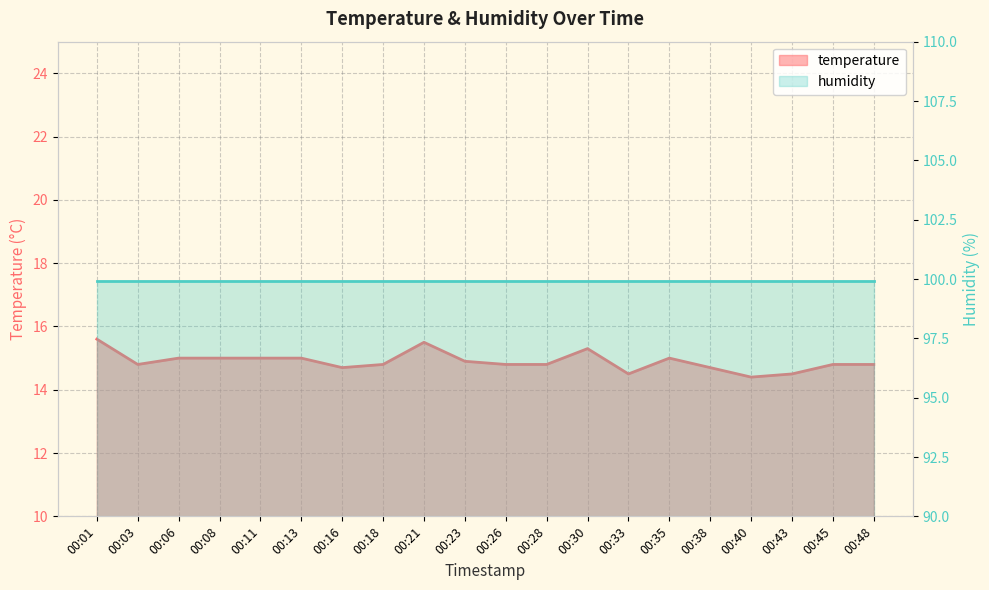

The value at 00:38 is 14.7. True or false?

True